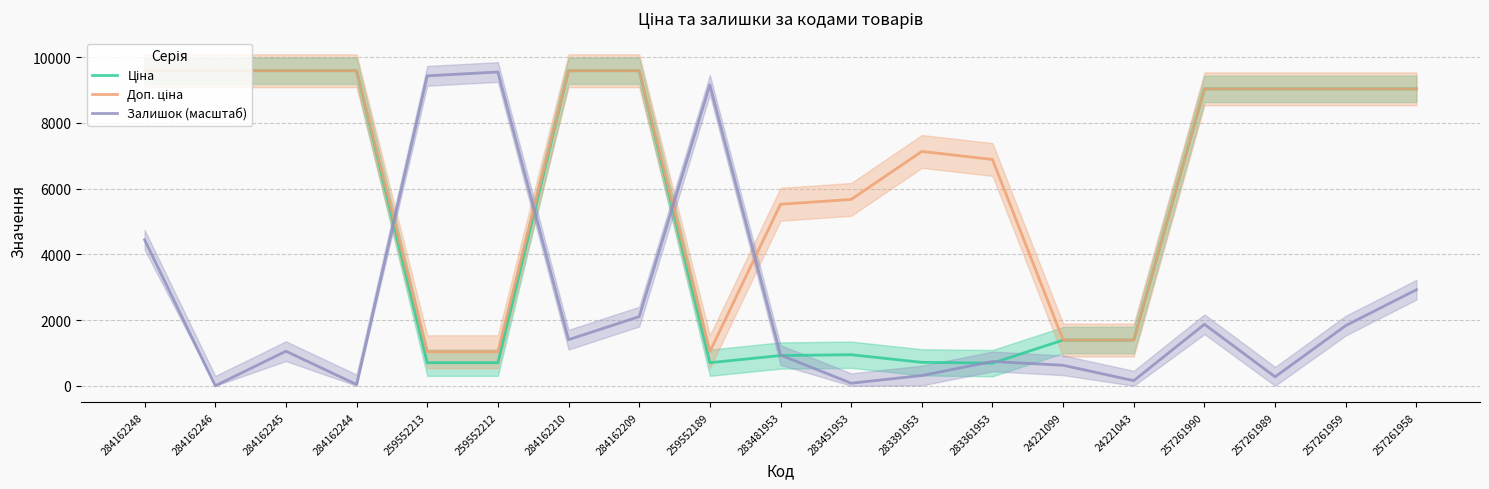

What is the difference between the second highest and second lowest values in the Ціна series?

8884.0